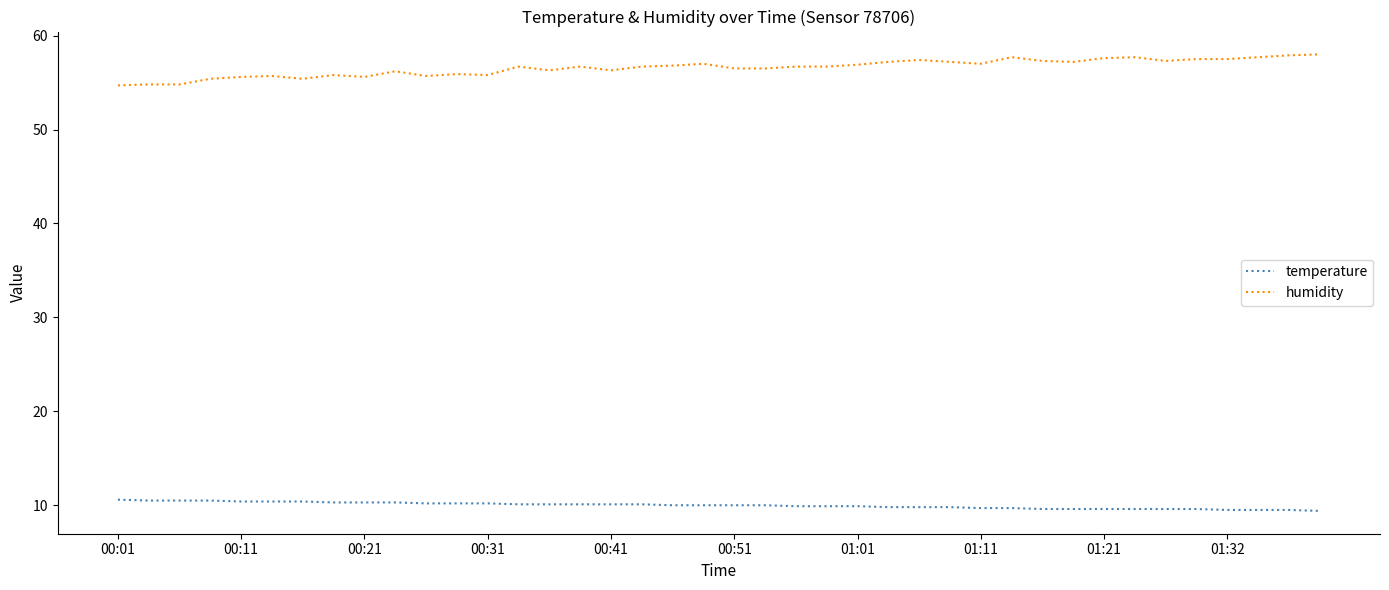

Rank the series by their average value, from lowest to highest.

temperature, humidity